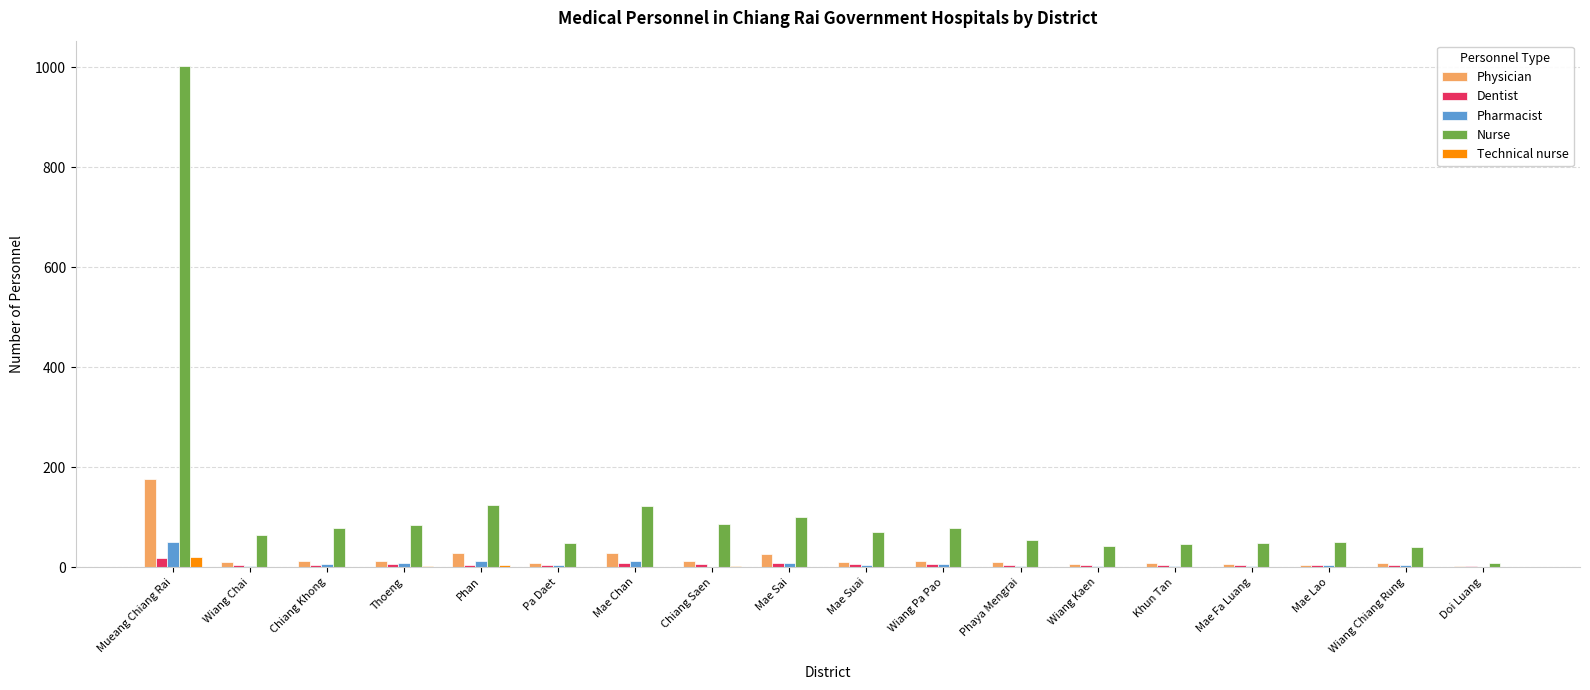

What is the spread (max minus min) of values at Mae Lao?

50